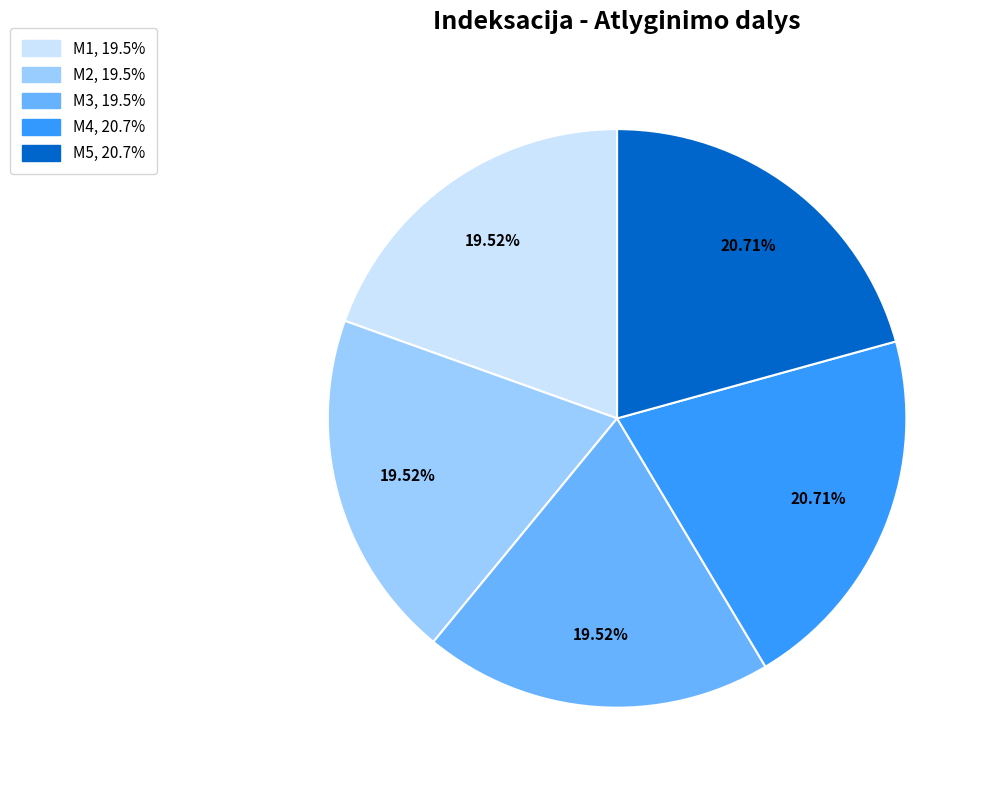

Is there any slice that represents more than half of the pie?

No